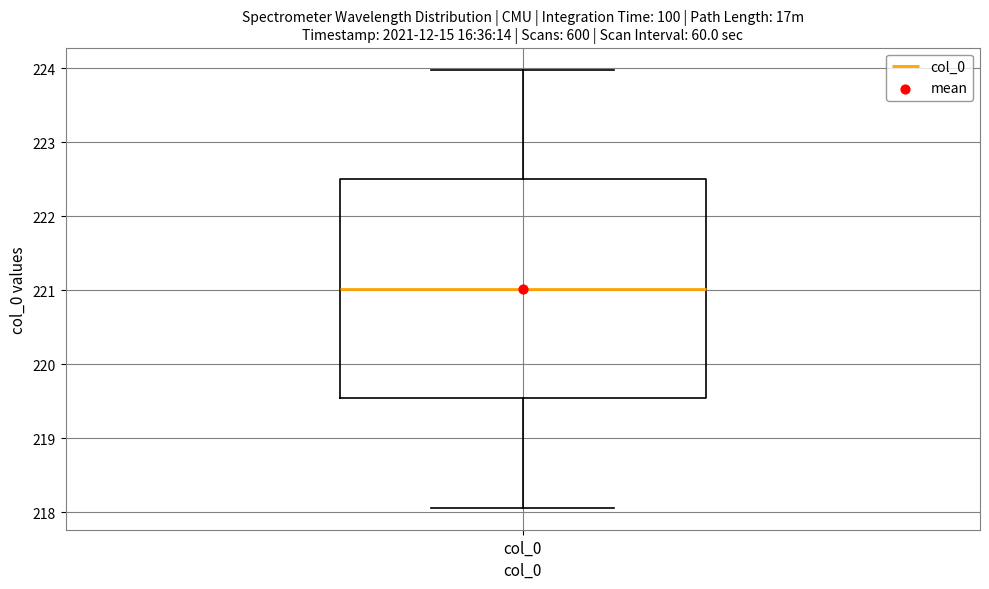

Read this box plot against the y-axis: the position of the median line, the range covered by the box, and the ends of both whiskers. The values are not printed on the chart, so give them approximately, as read against the axis.

median 221.0, box 219.5 to 222.5, whiskers 218.1 to 224.0